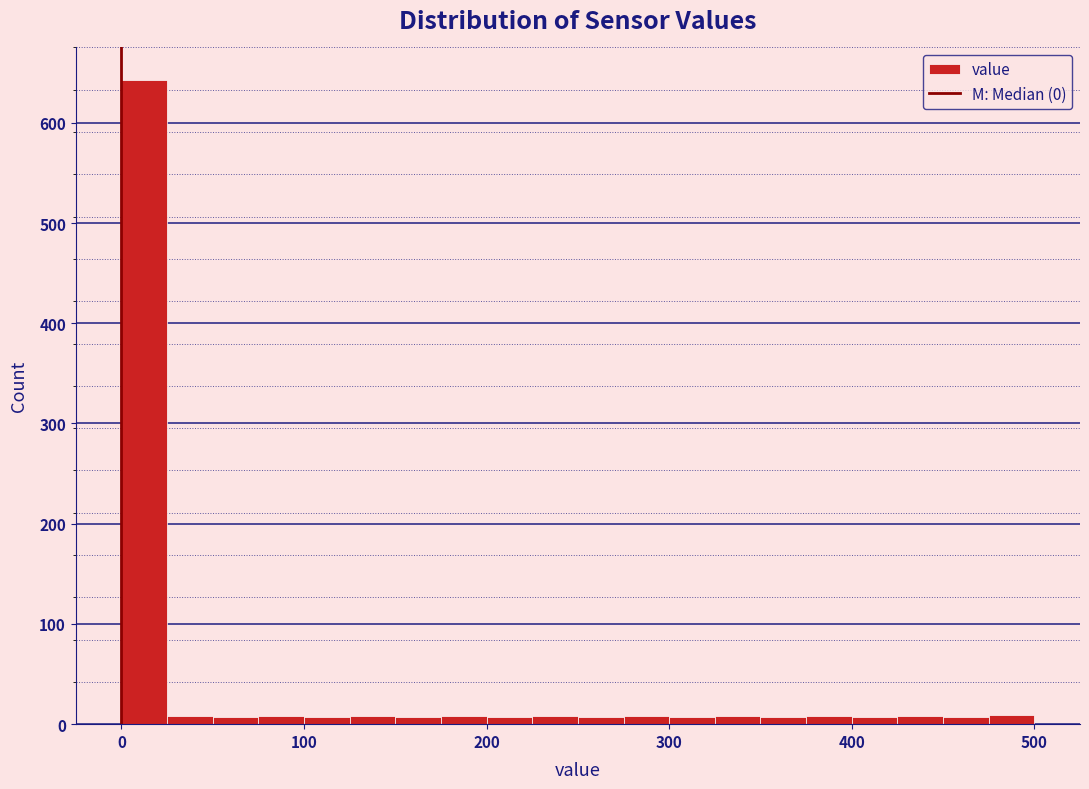

Around what value on the x-axis is the tallest bar? Give the approximate position of its centre, as read against the axis.

10